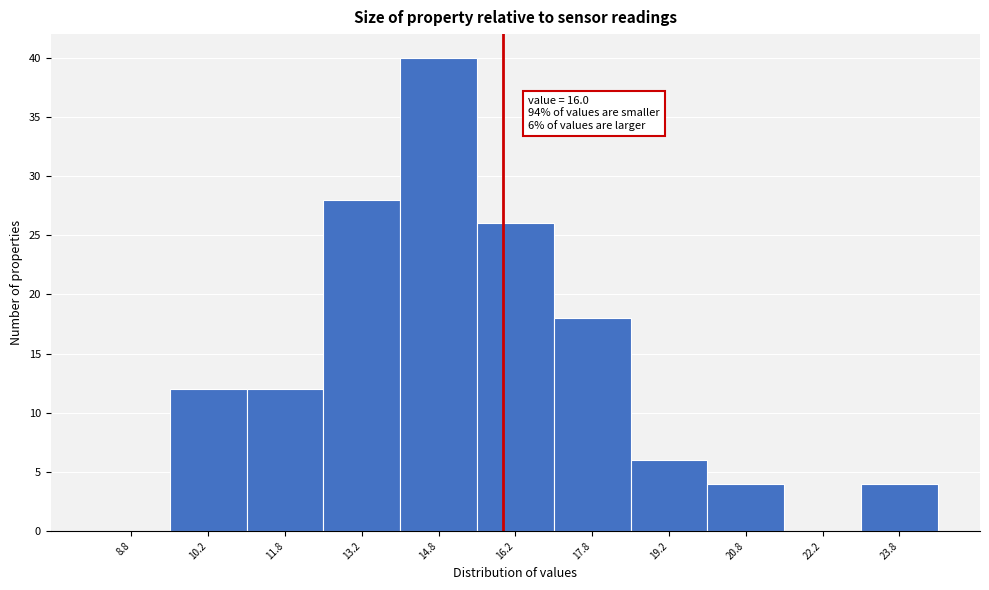

Over which range of the x-axis is the bar tallest?

14.0 to 15.5